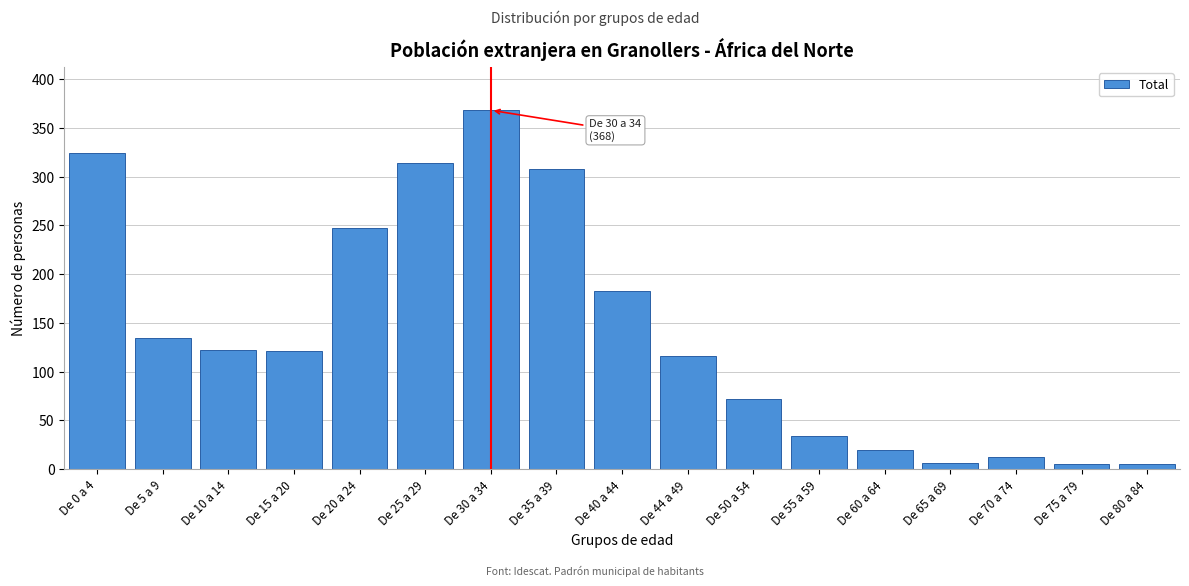

Which label corresponds to the largest value in the chart?

De 30 a 34